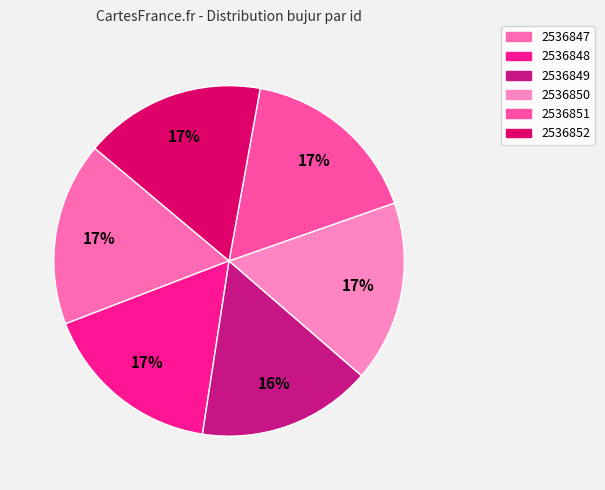

Which slice is the smallest?

2536849